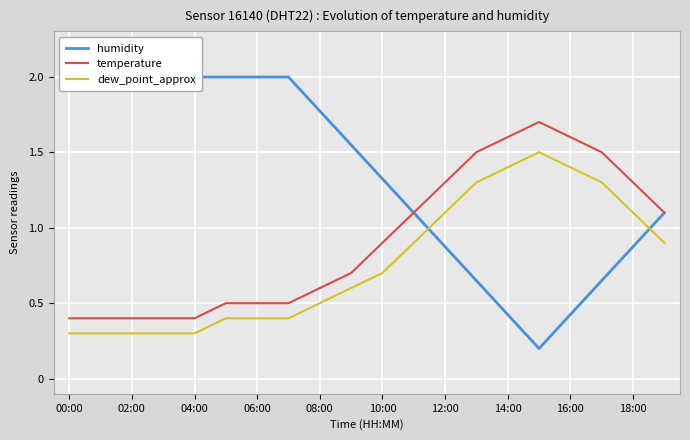

Where is the first local minimum for humidity?

15